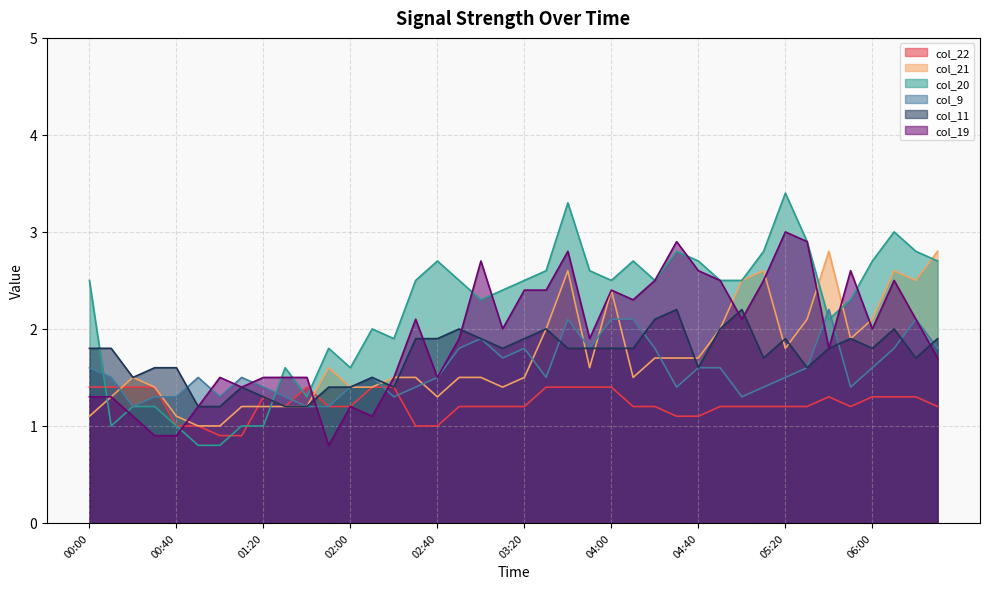

Read the col_11 value at 04:40.

1.6